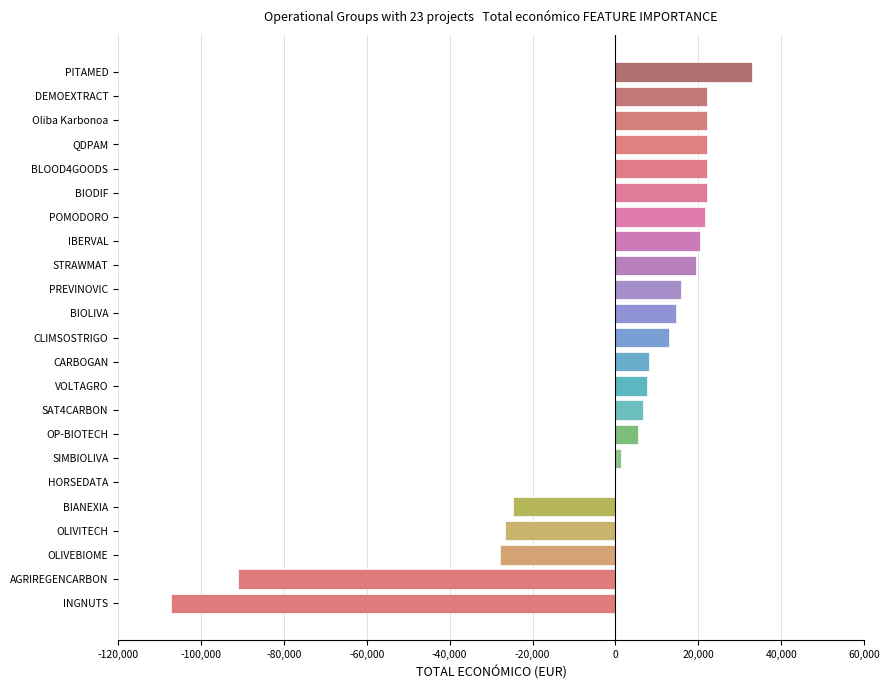

Which has a higher value, VOLTAGRO or SIMBIOLIVA?

VOLTAGRO